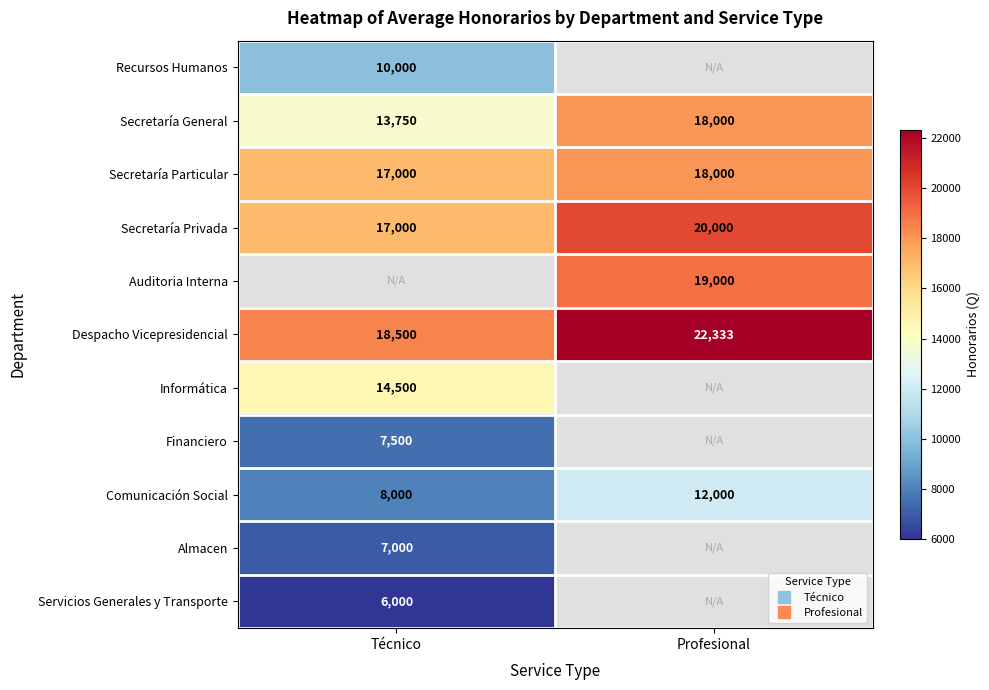

How many series are shown in this chart?

11